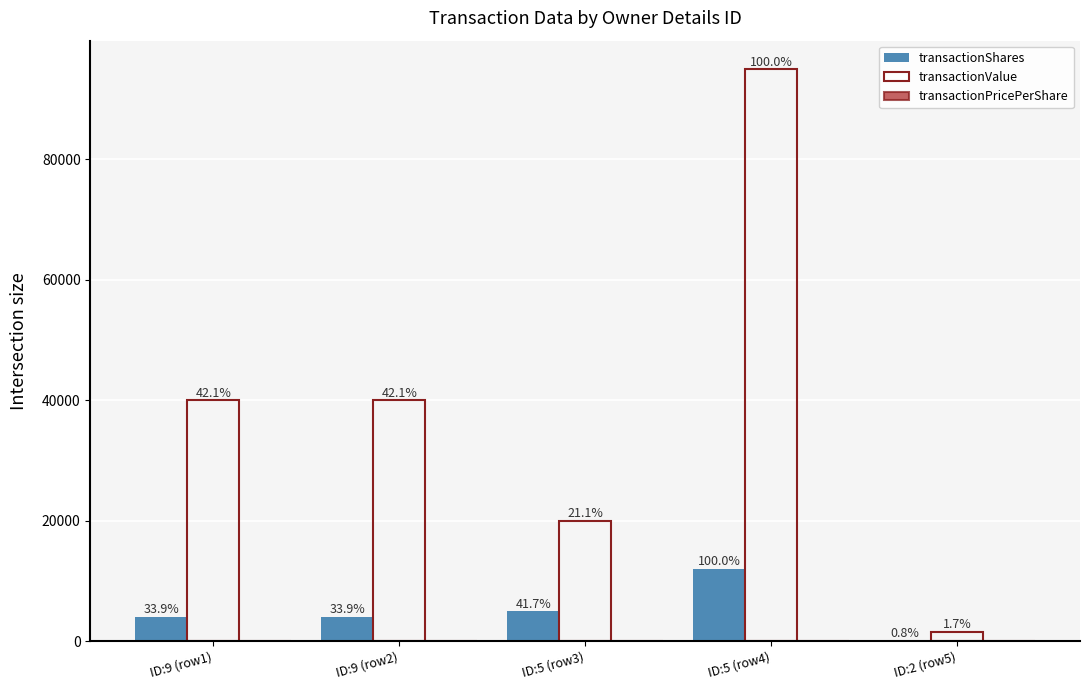

At which category does the chart reach its minimum across all series?

ID:5 (row3)